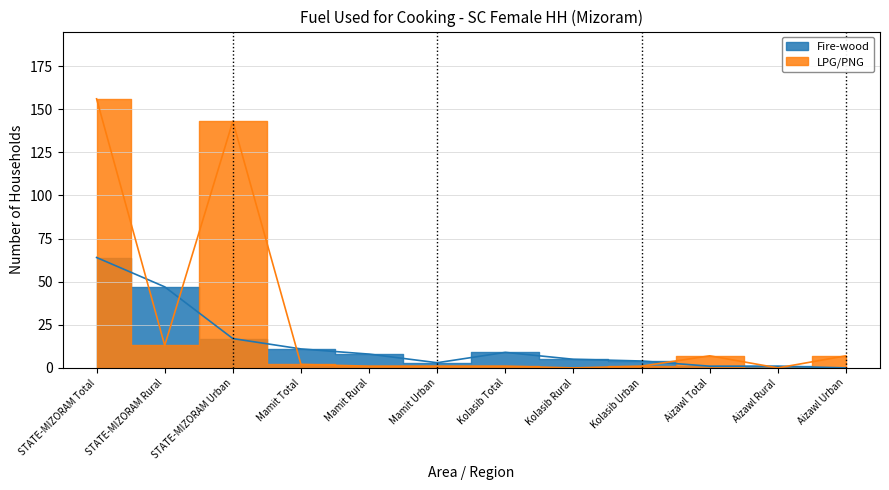

The LPG/PNG series shows 13 at Aizawl Total. True or false?

False